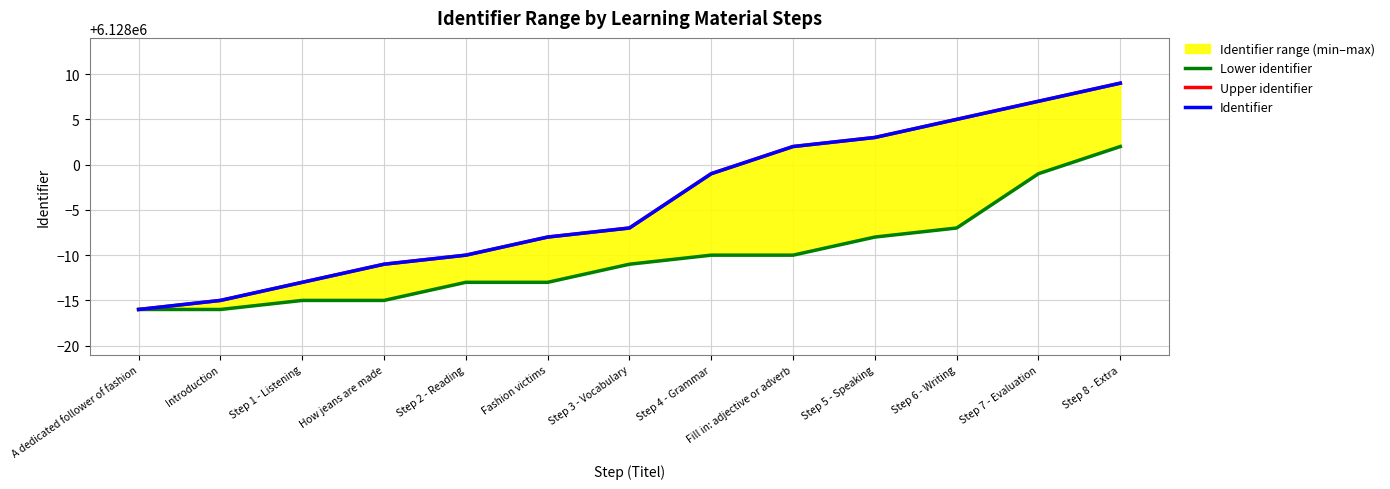

Which has a higher value, Step 5 - Speaking or A dedicated follower of fashion?

Step 5 - Speaking